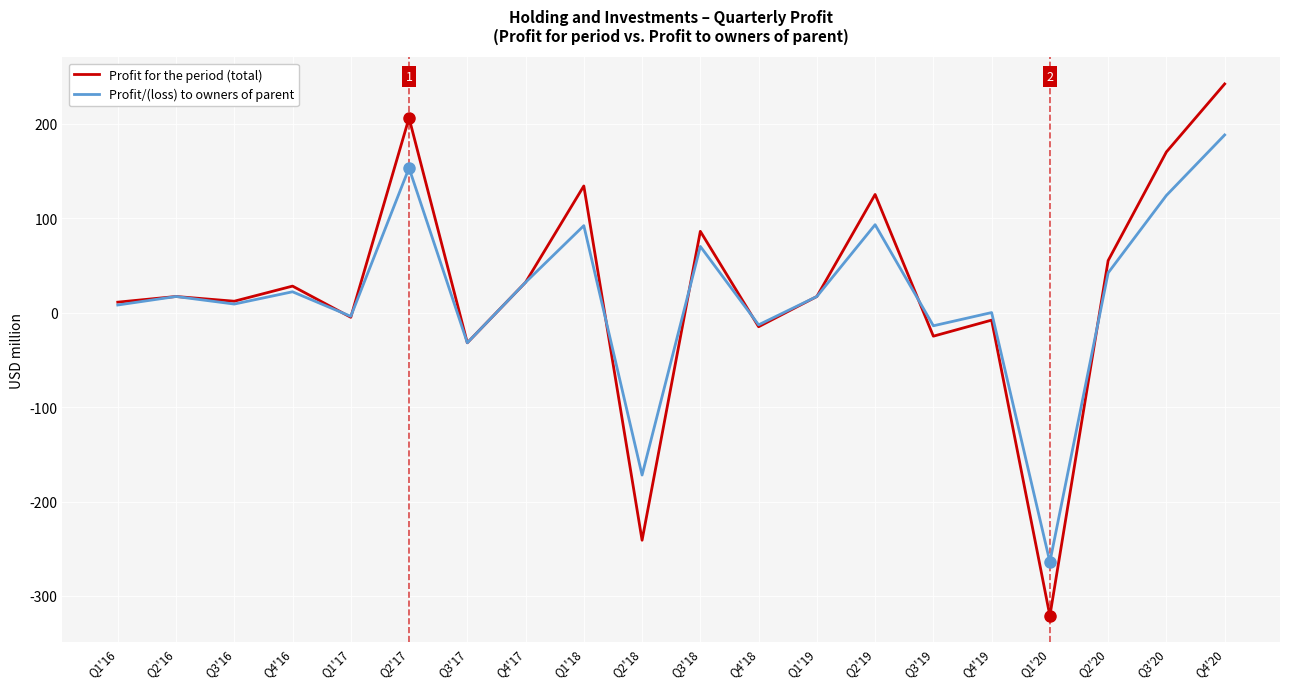

What is the approximate value of Profit for the period (total) at Q3'17, to the nearest 10?

-30